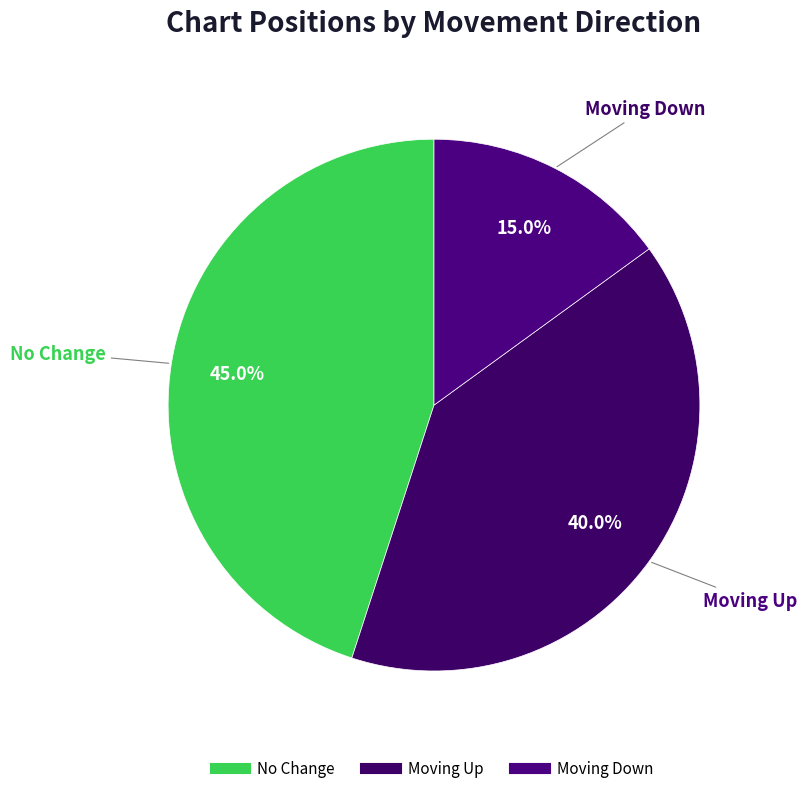

How many segments does this pie chart have?

3